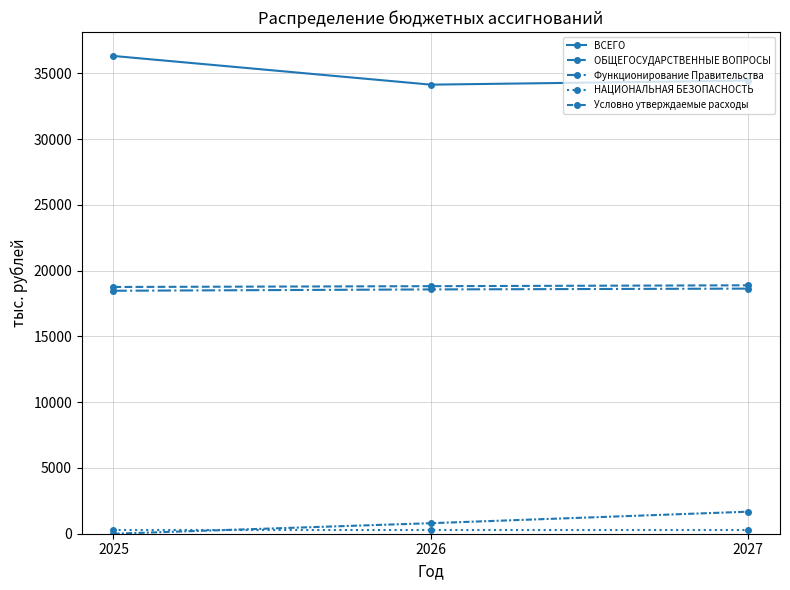

Is this an area chart (filled region under the line)?

No